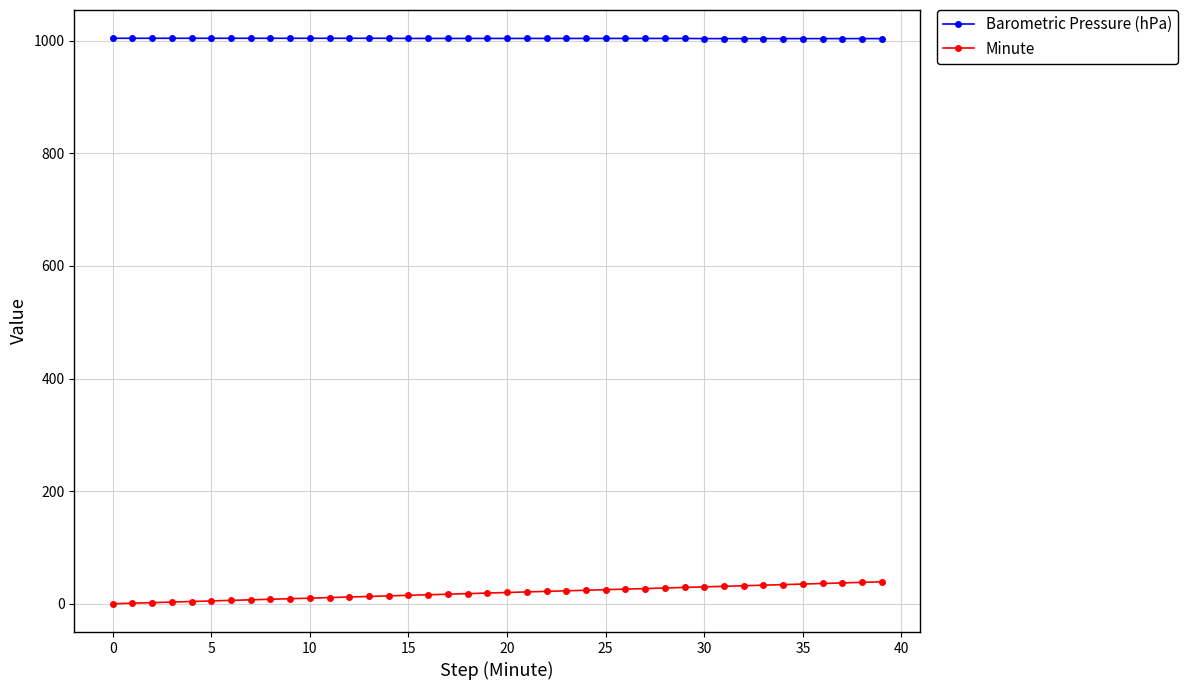

What is the lowest value of the Barometric Pressure (hPa) series?

1003.8